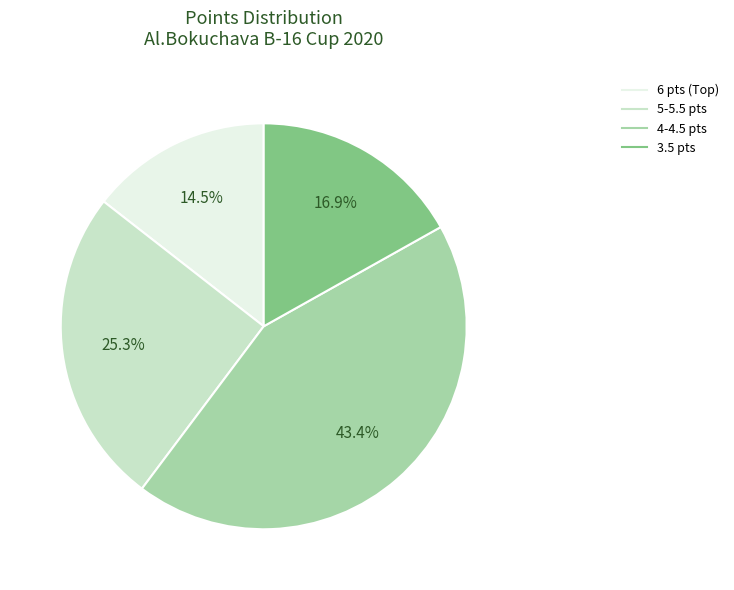

Is there any slice that represents more than half of the pie?

No